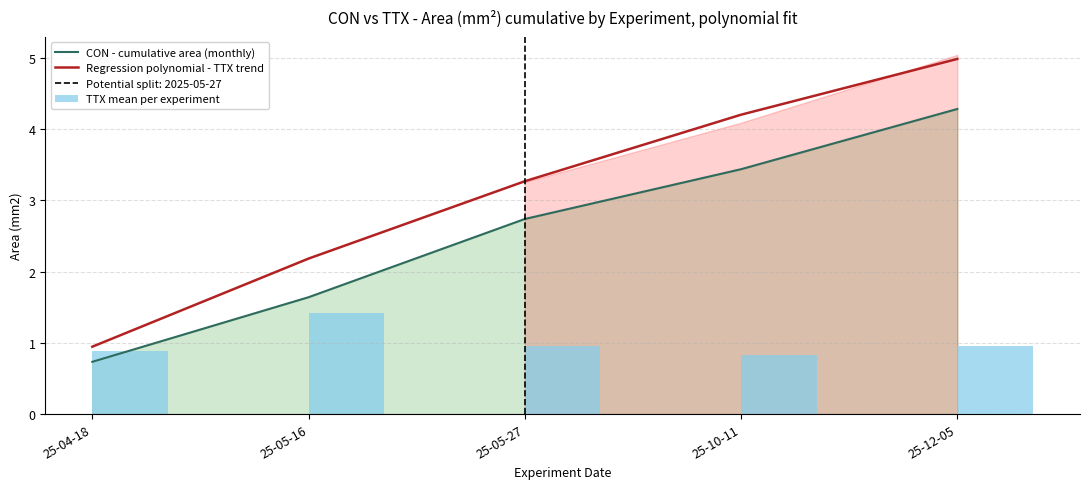

True or false: TTX mean per experiment has a value of 0.4 at 25-05-16.

False